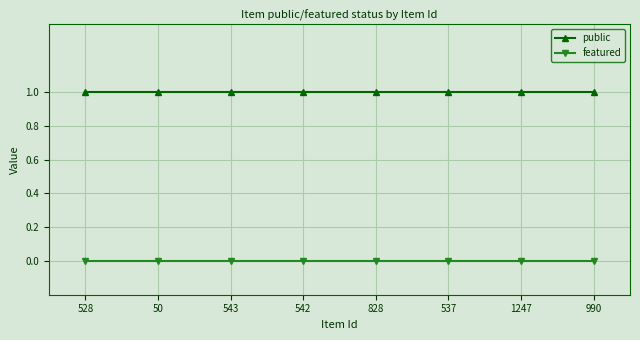

Rank the series by their maximum value, from lowest to highest.

featured, public